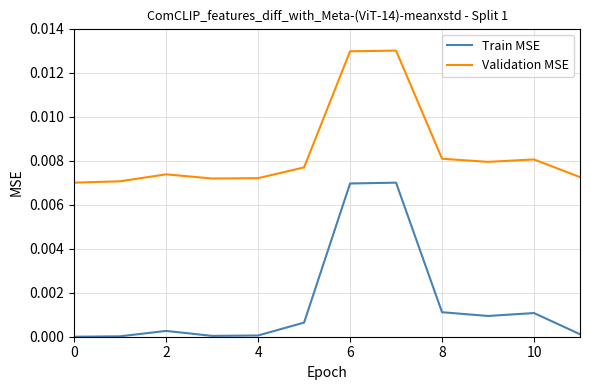

What are all the series names shown in the legend?

Train MSE, Validation MSE